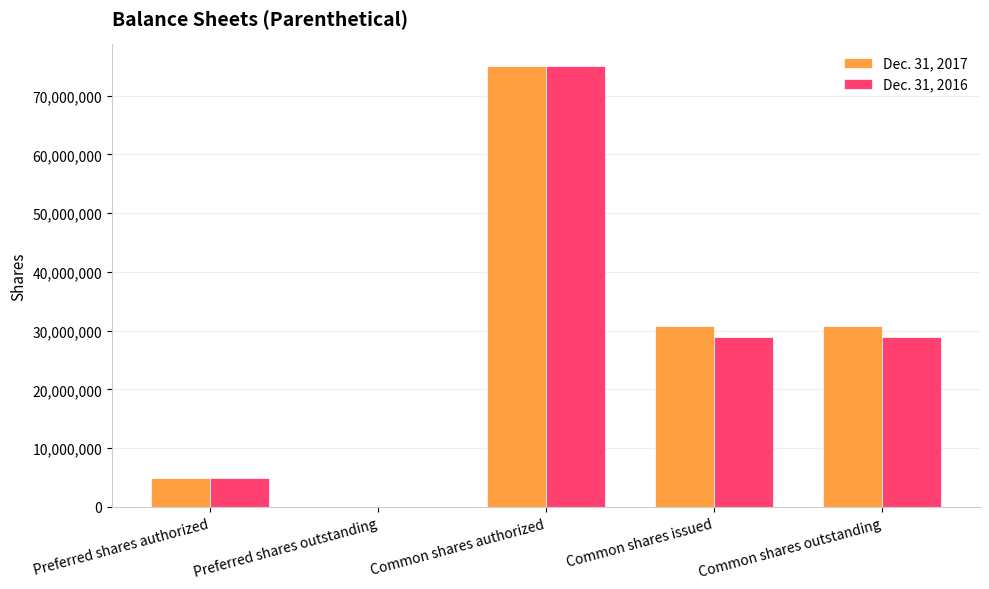

Between Preferred shares authorized and Common shares issued, which series saw the biggest shift?

Dec. 31, 2017